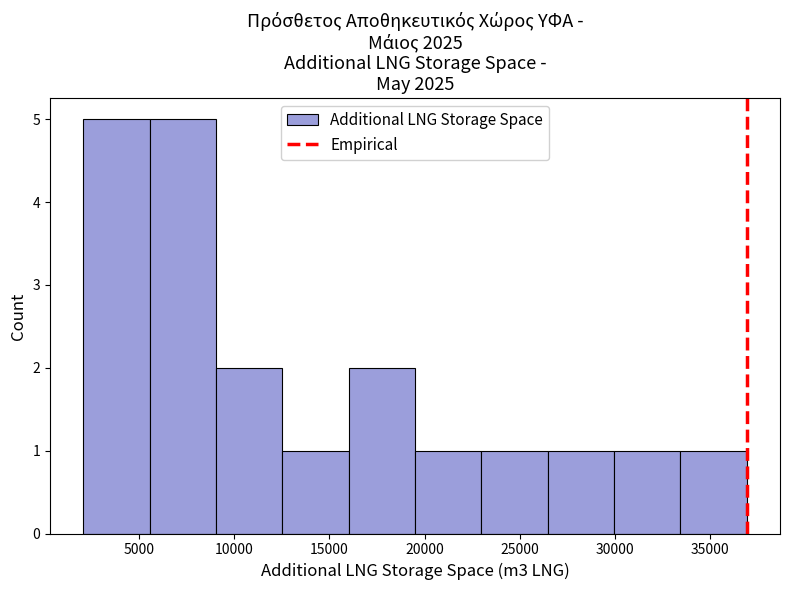

Reading left to right, list every bar in this chart as the range it spans on the x-axis followed by its height. Neither the bar edges nor the heights are printed on the chart, so give them approximately, as read against the axes.

2000 to 5500: 5
5500 to 9000: 5
9000 to 12500: 2
12500 to 16000: 1
16000 to 19500: 2
19500 to 23000: 1
23000 to 26500: 1
26500 to 30000: 1
30000 to 33500: 1
33500 to 37000: 1